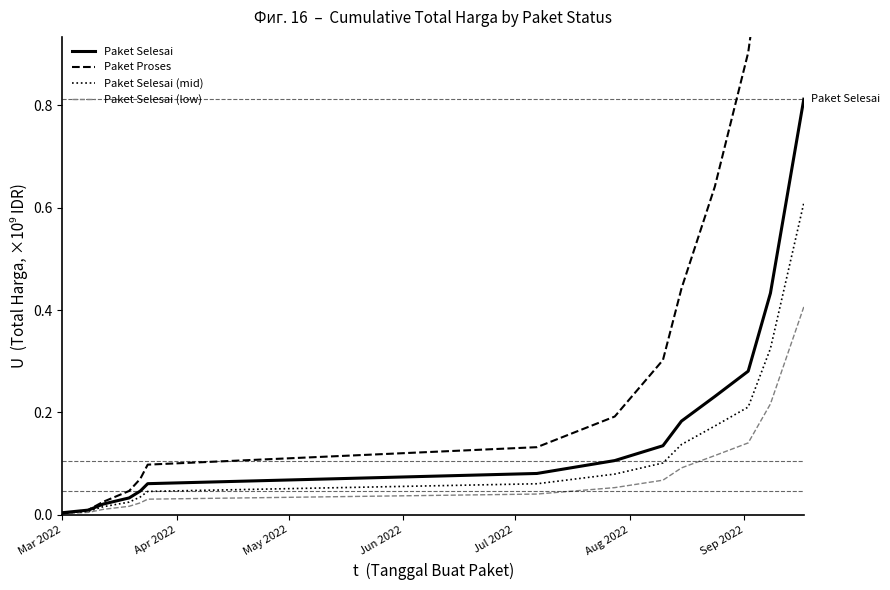

At how many categories does at least one series exceed 0?

14